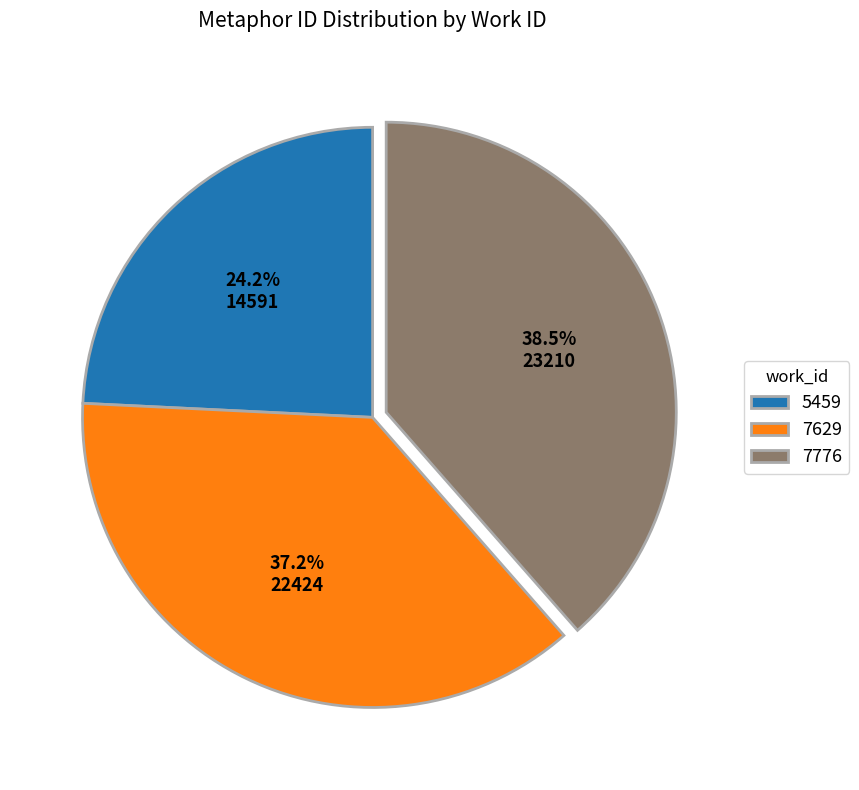

Which has a higher value, 7629 or 5459?

7629